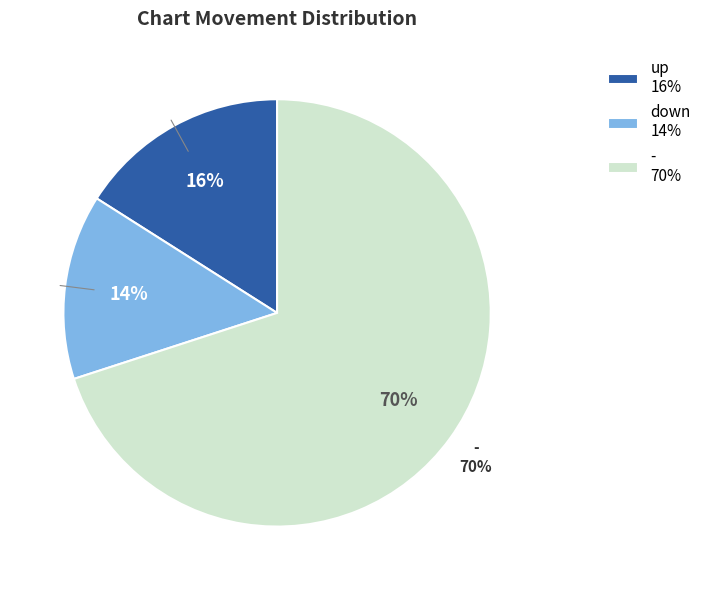

Does - account for over 50% of the chart?

Yes